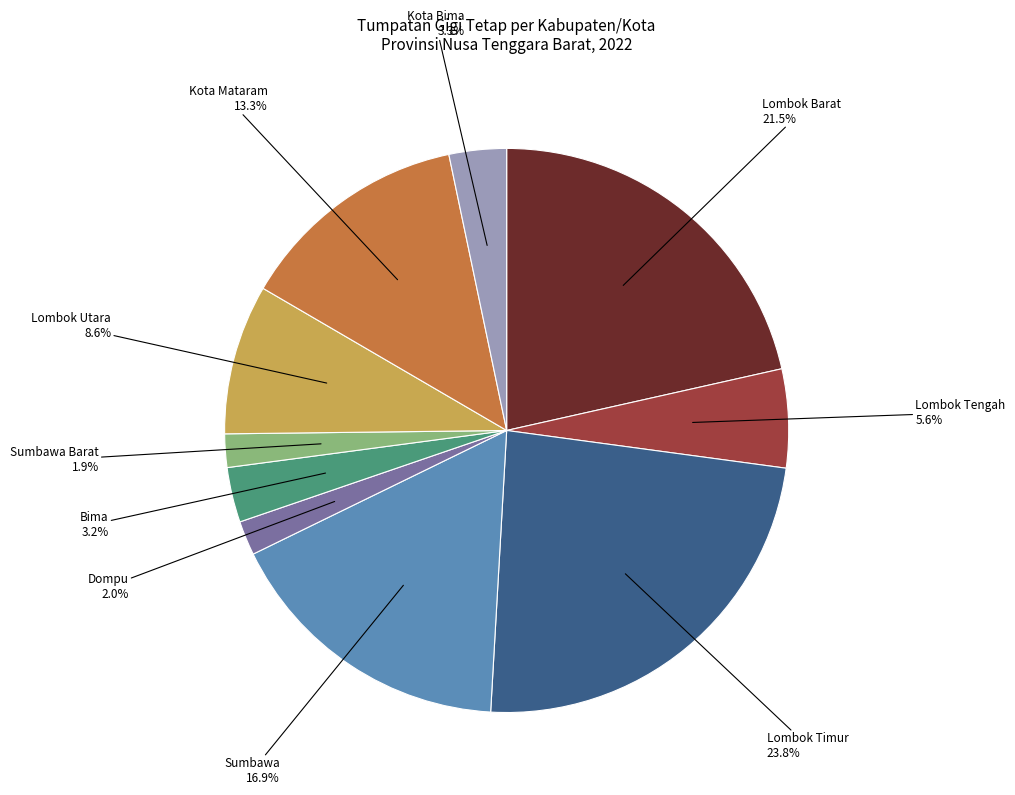

Does any single category account for the majority?

No